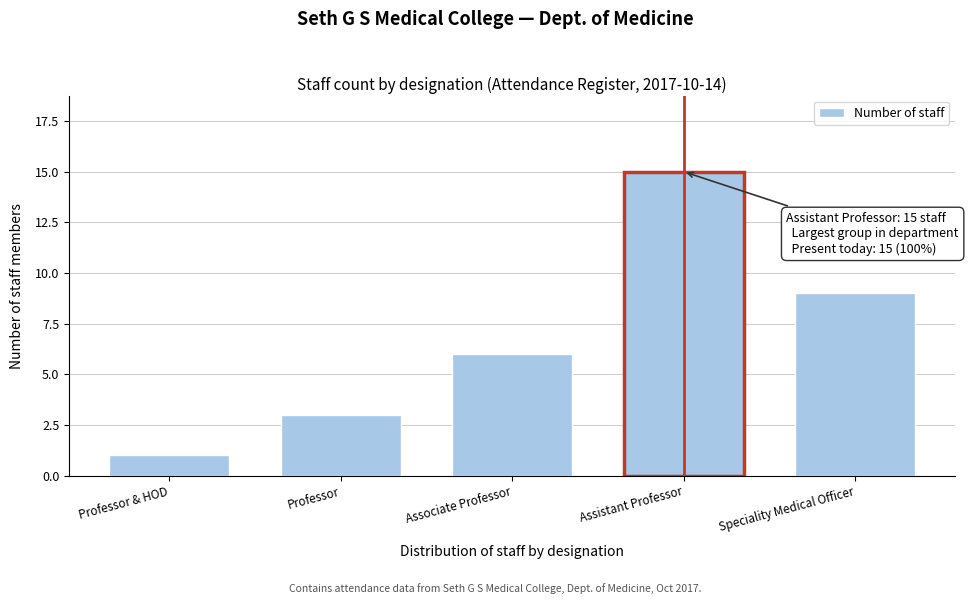

Reading left to right, list all the values displayed in this chart.

Professor & HOD=1	Professor=3	Associate Professor=6	Assistant Professor=15	Speciality Medical Officer=9